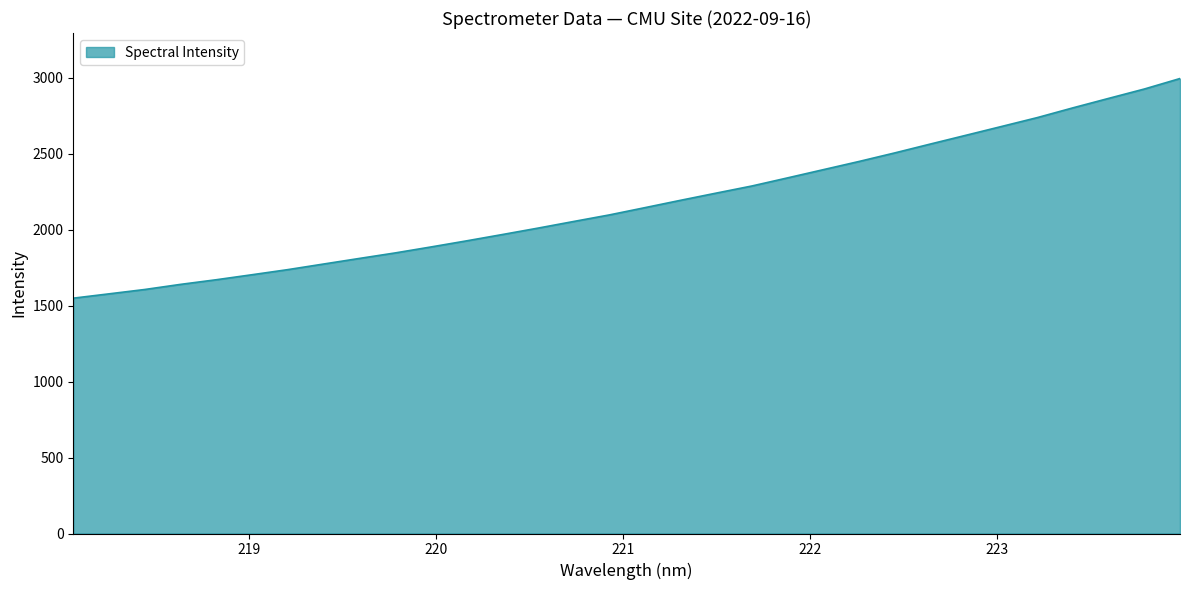

What is the minimum value shown in the chart?

1549.4